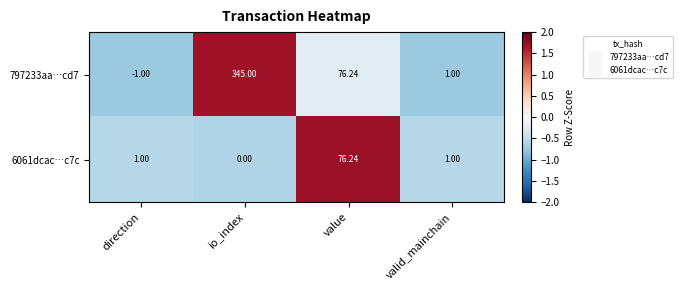

How many data points in 797233aa…cd7 are above 76?

2